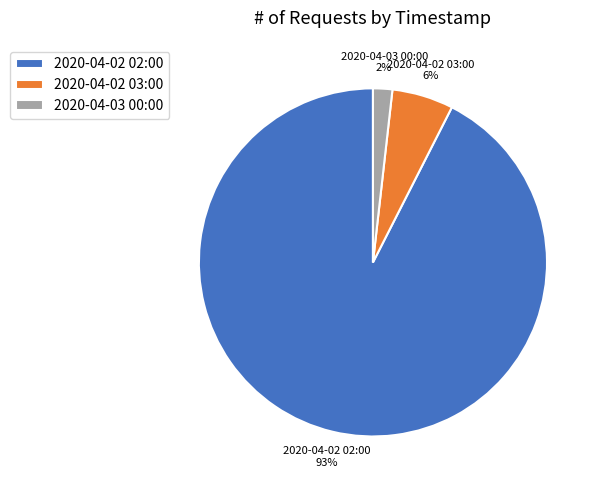

What is the majority slice?

2020-04-02 02:00